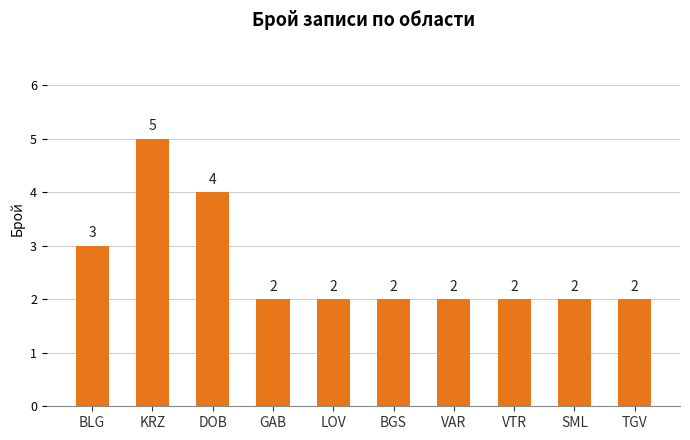

Is it true that the value at VTR is 3?

False